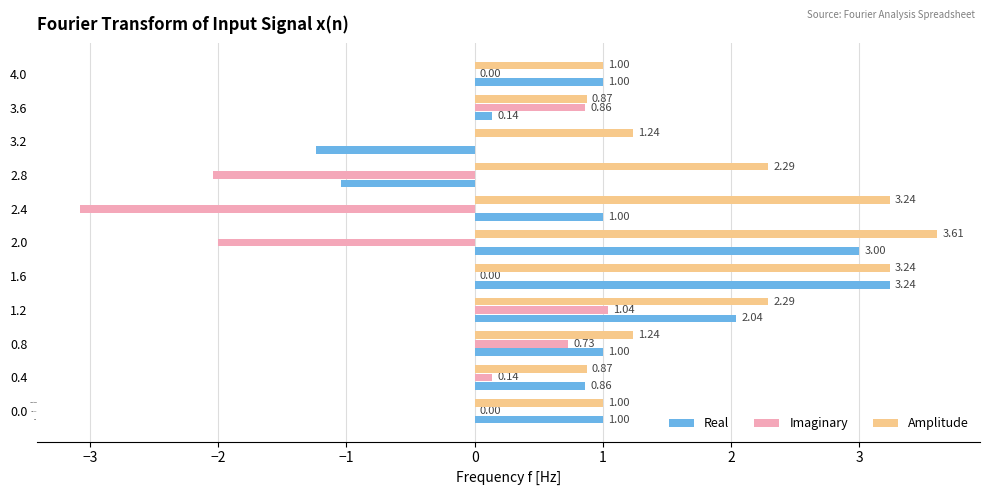

At which category is the sum across all series the highest?

1.6